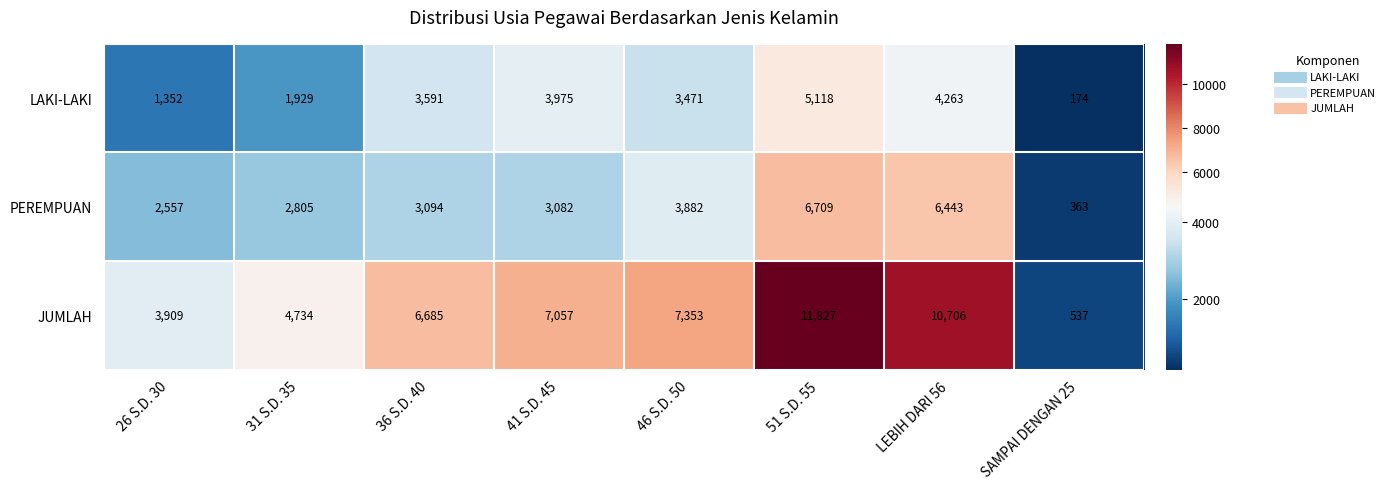

Reading left to right, list all the values displayed in this chart.

LAKI-LAKI: 26 S.D. 30=1352	31 S.D. 35=1929	36 S.D. 40=3591	41 S.D. 45=3975	46 S.D. 50=3471	51 S.D. 55=5118	LEBIH DARI 56=4263	SAMPAI DENGAN 25=174
PEREMPUAN: 26 S.D. 30=2557	31 S.D. 35=2805	36 S.D. 40=3094	41 S.D. 45=3082	46 S.D. 50=3882	51 S.D. 55=6709	LEBIH DARI 56=6443	SAMPAI DENGAN 25=363
JUMLAH: 26 S.D. 30=3909	31 S.D. 35=4734	36 S.D. 40=6685	41 S.D. 45=7057	46 S.D. 50=7353	51 S.D. 55=11827	LEBIH DARI 56=10706	SAMPAI DENGAN 25=537